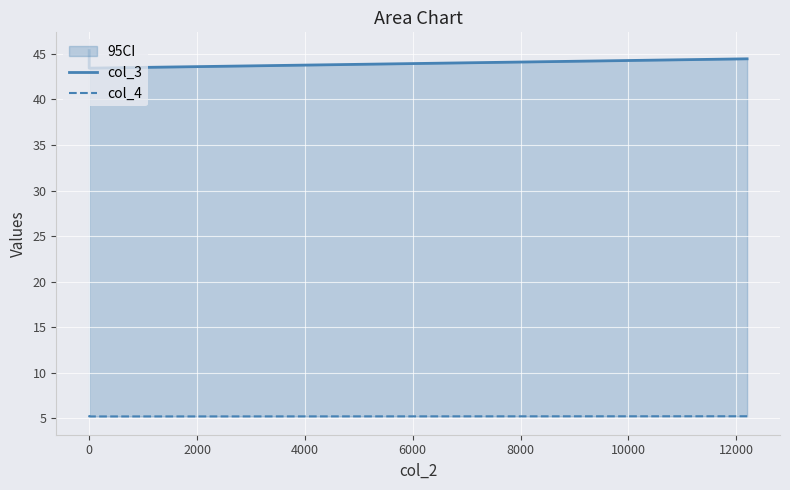

Which series changed the most between −2000 and 2000?

col_3